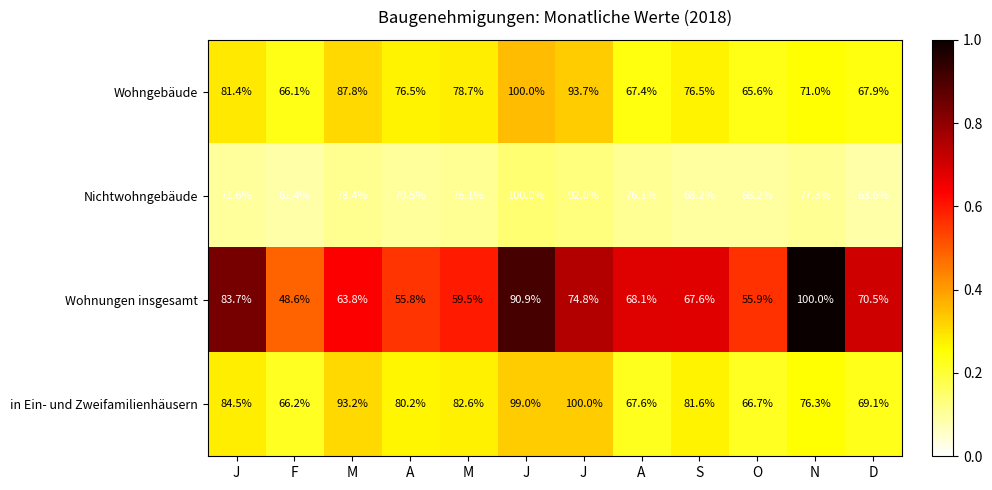

Which series has the largest range (max minus min)?

Wohnungen insgesamt